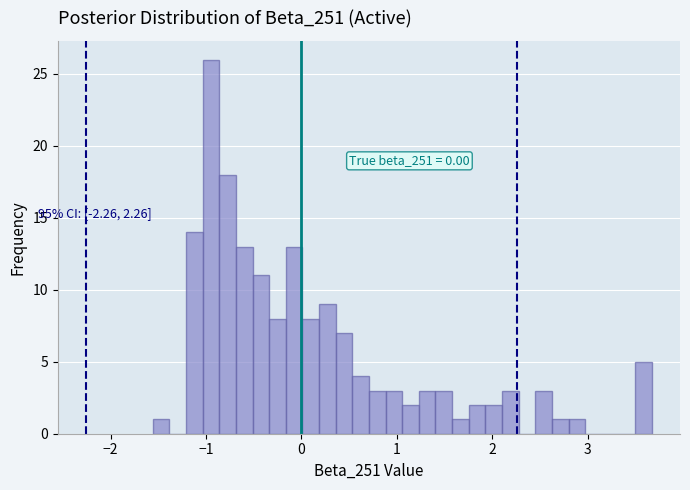

Around what value on the x-axis is the tallest bar? Give the approximate position of its centre, as read against the axis.

-0.9